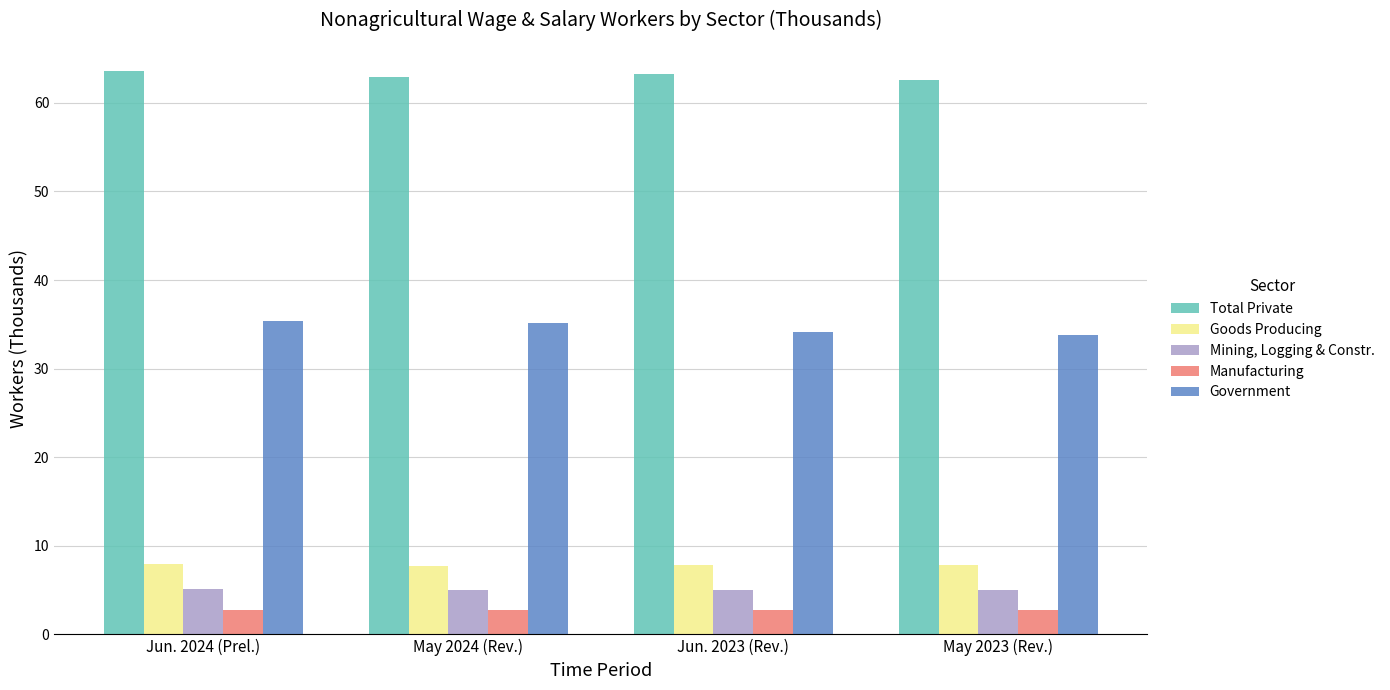

What is the spread (max minus min) of values at Jun. 2024 (Prel.)?

60.8